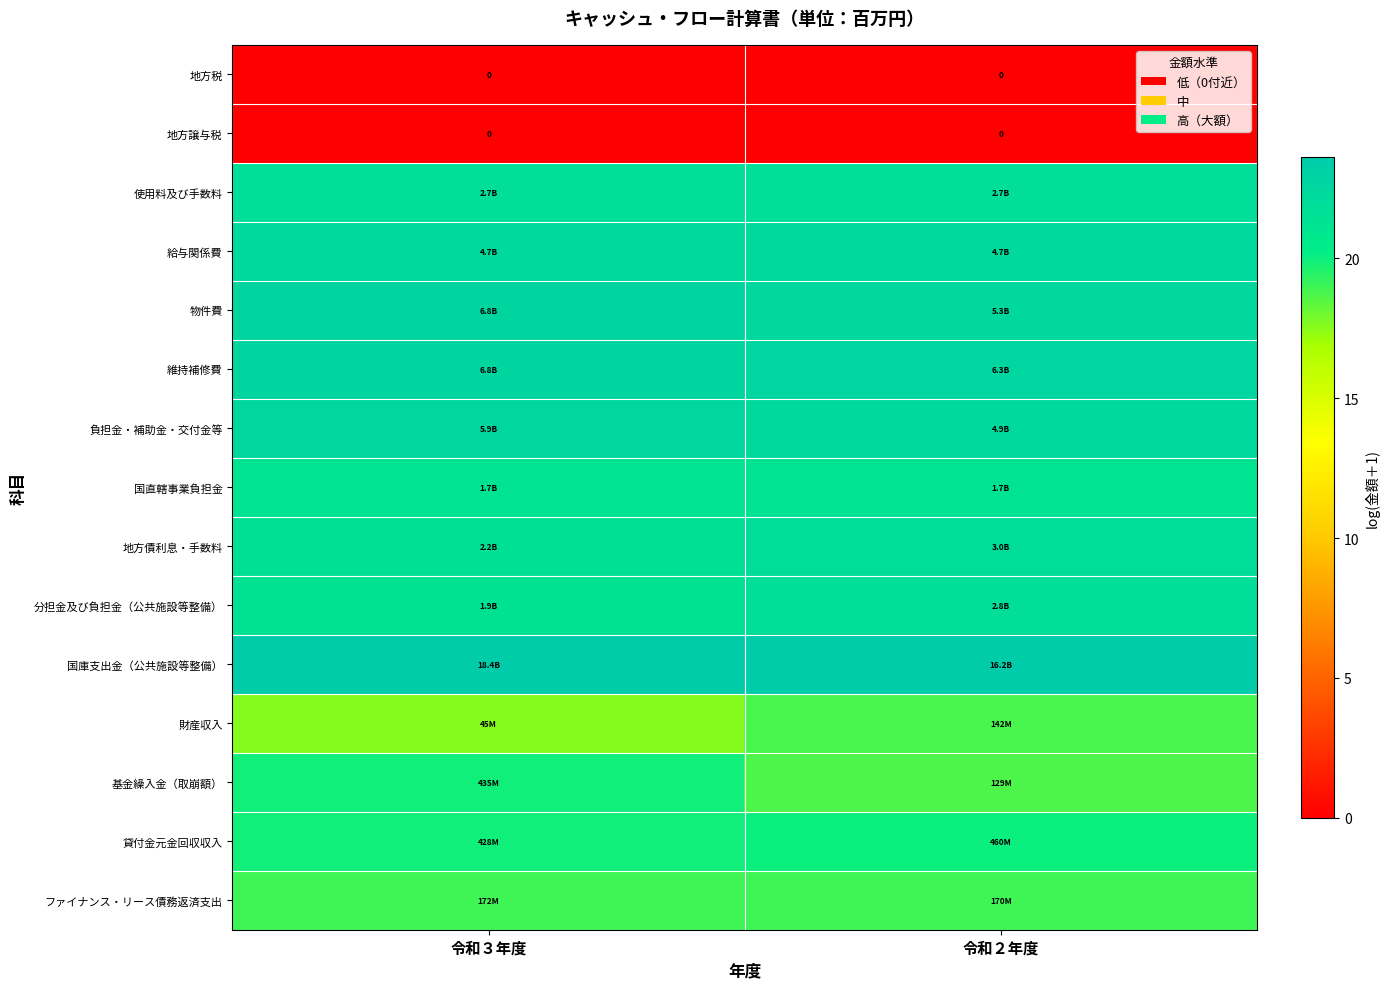

At how many categories does at least one series exceed 1?

2